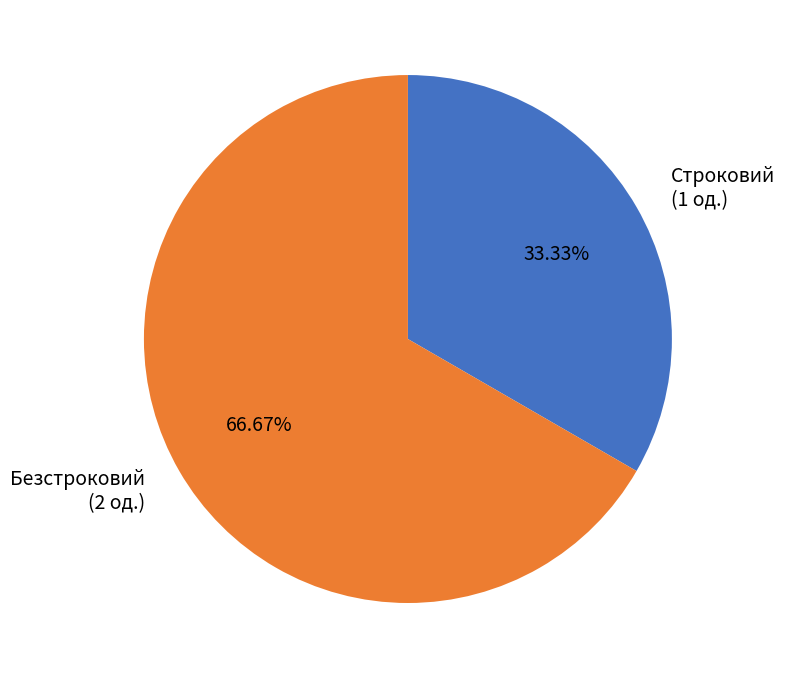

The Строковий slice represents 33% of the pie. True or false?

True